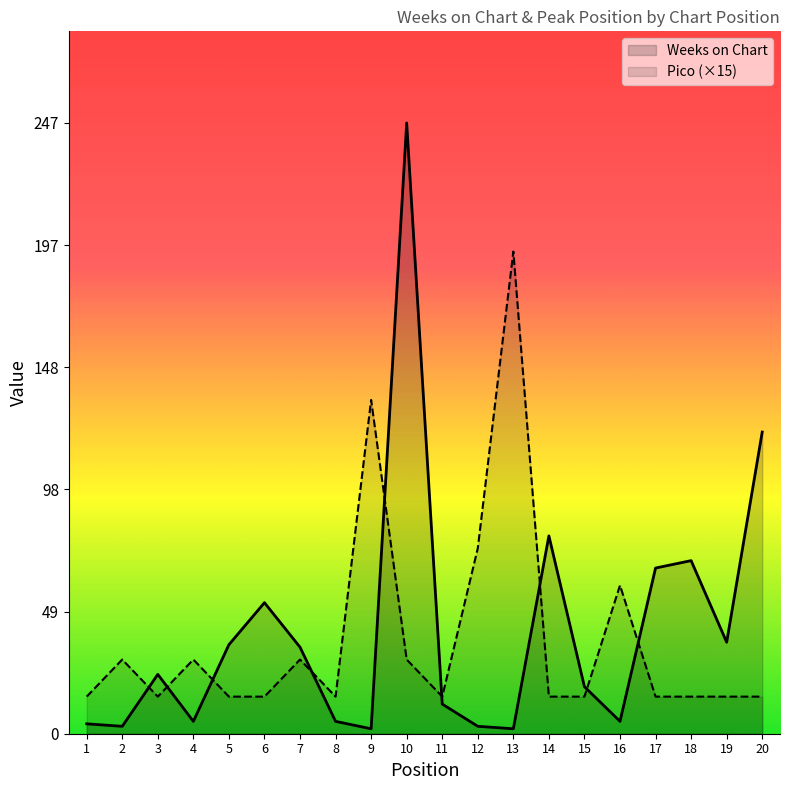

Between 11 and 12, which is larger?

11